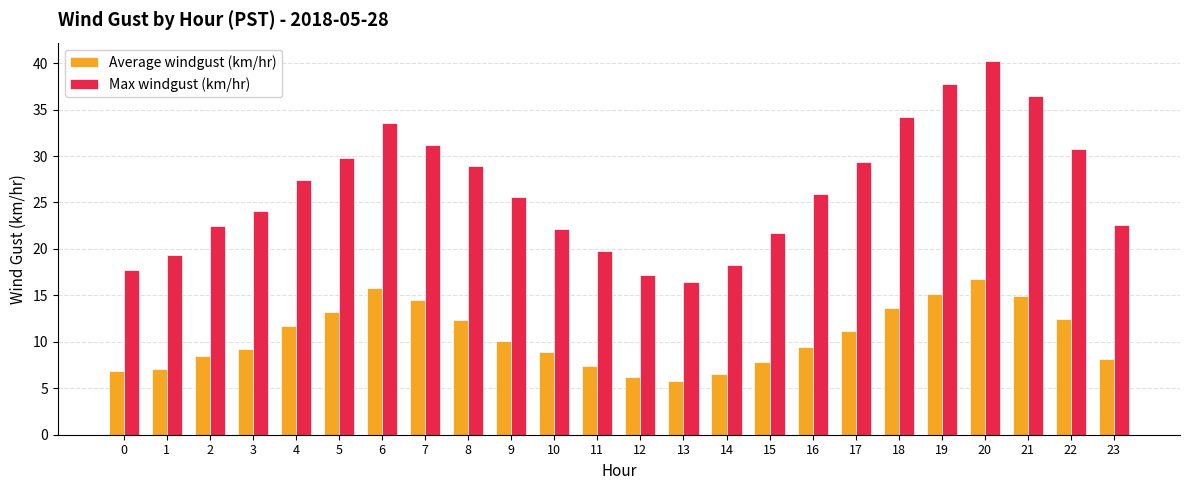

What is the sum of the Average windgust (km/hr) values at 19 and 14?

21.7